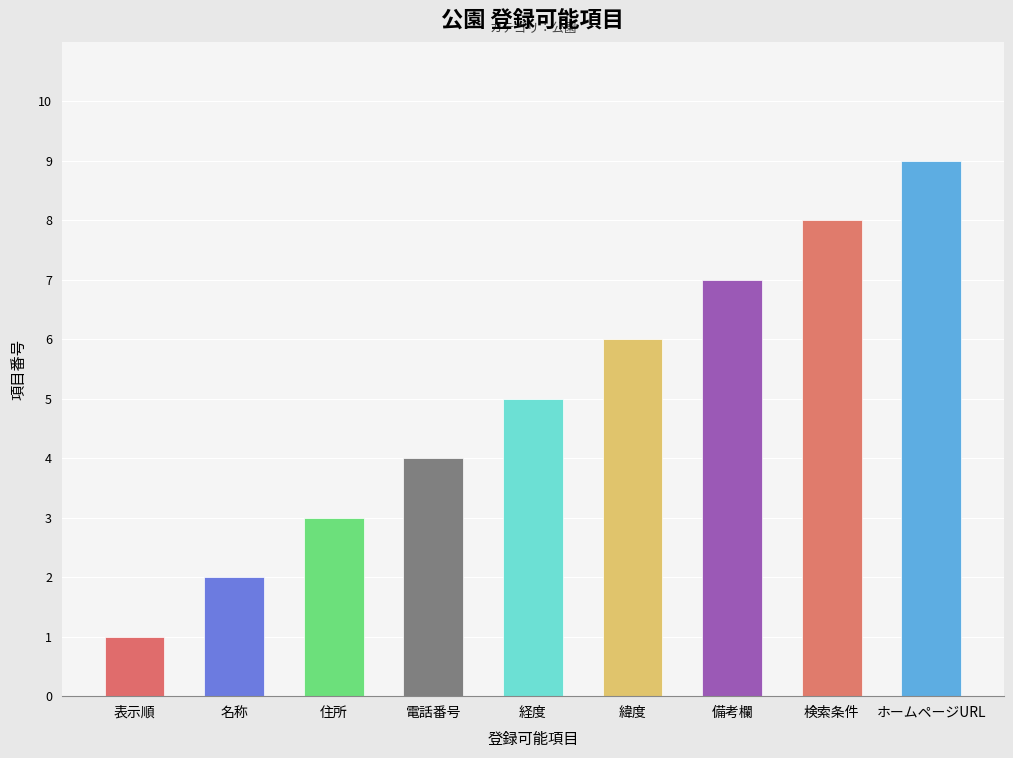

What is the greatest value displayed?

9